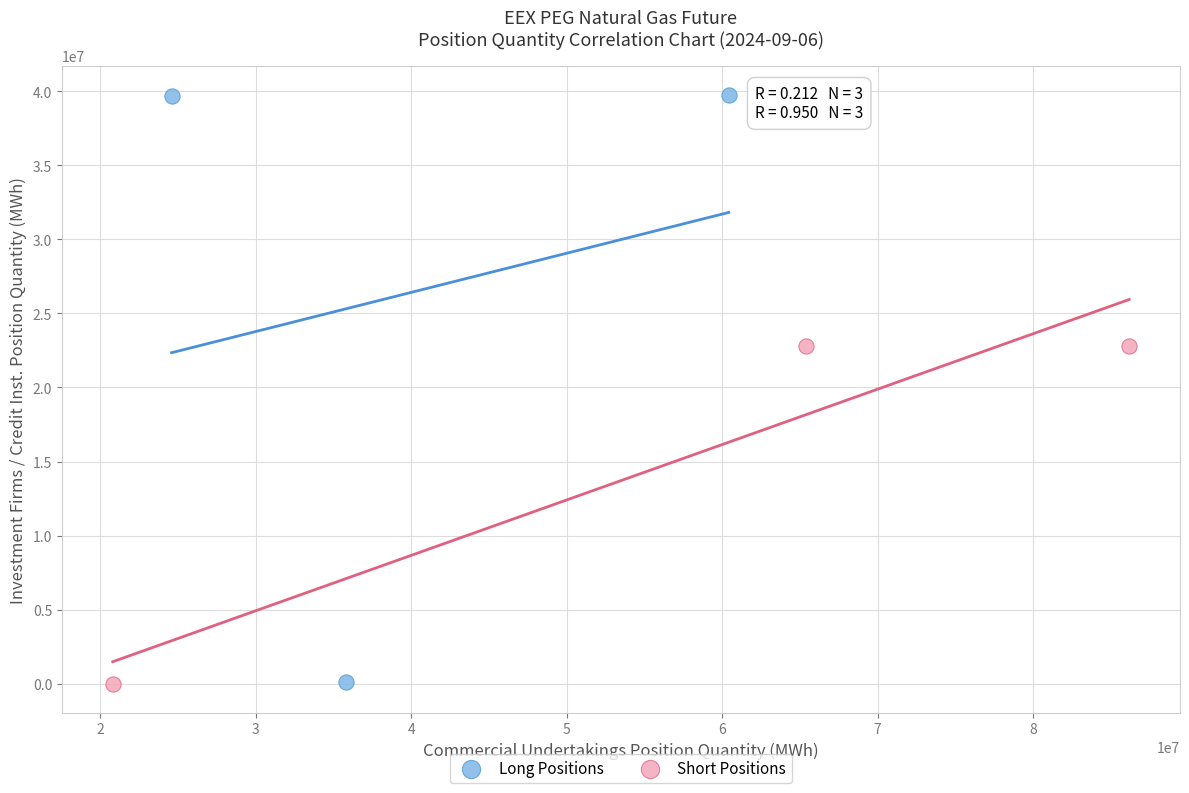

Which series has the largest Y range (max minus min)?

Long Positions